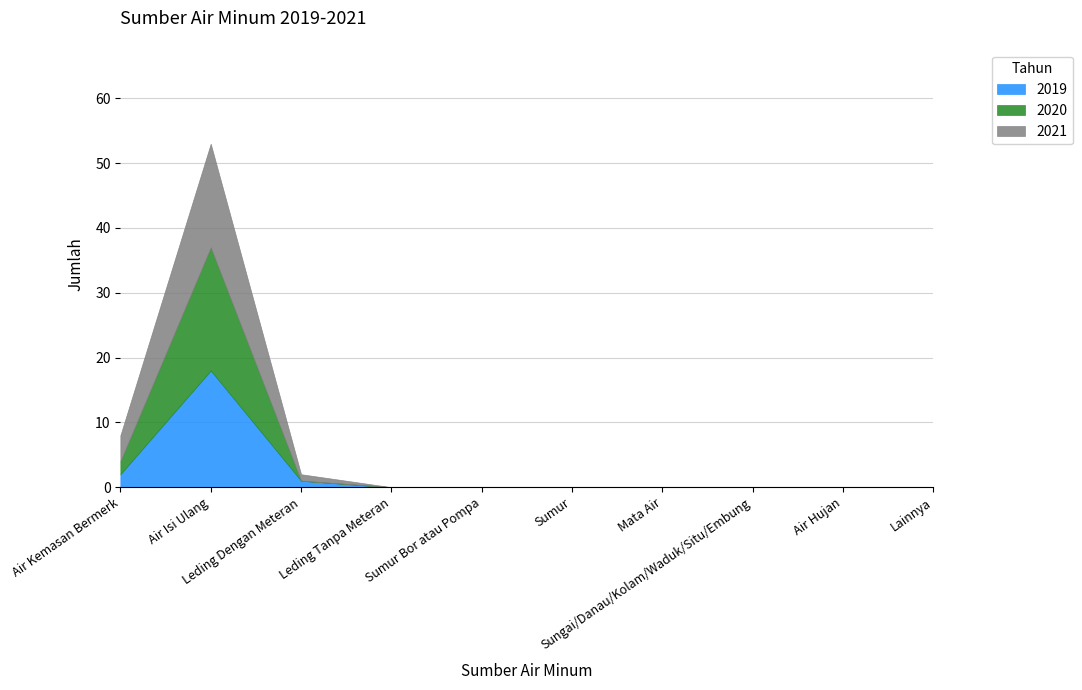

Where is 2021 nearest to the value 8?

Air Kemasan Bermerk